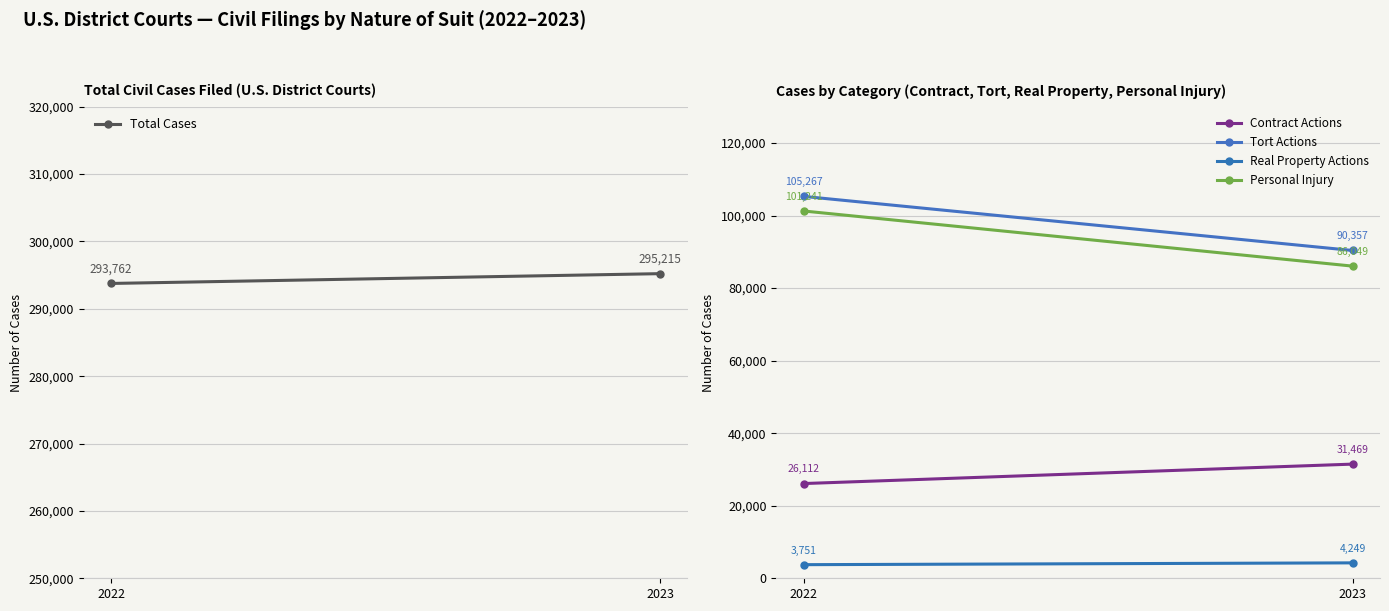

The Personal Injury series shows 39069 at 2023. True or false?

False